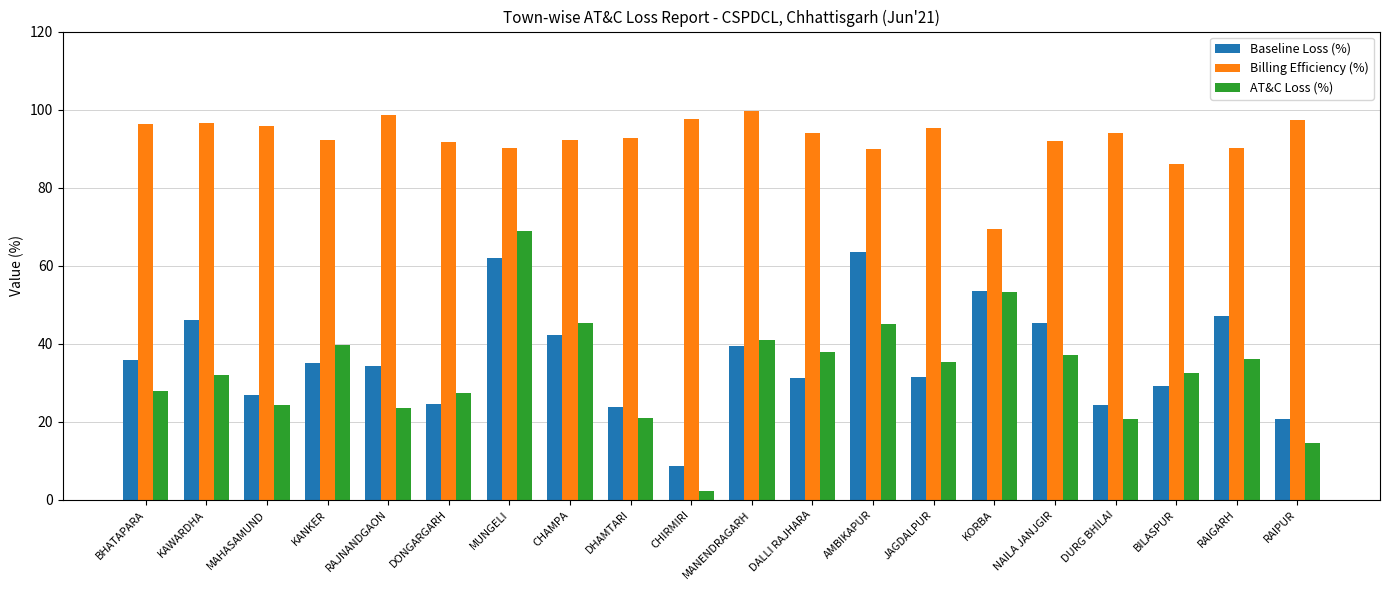

What is the greatest value displayed?

99.6